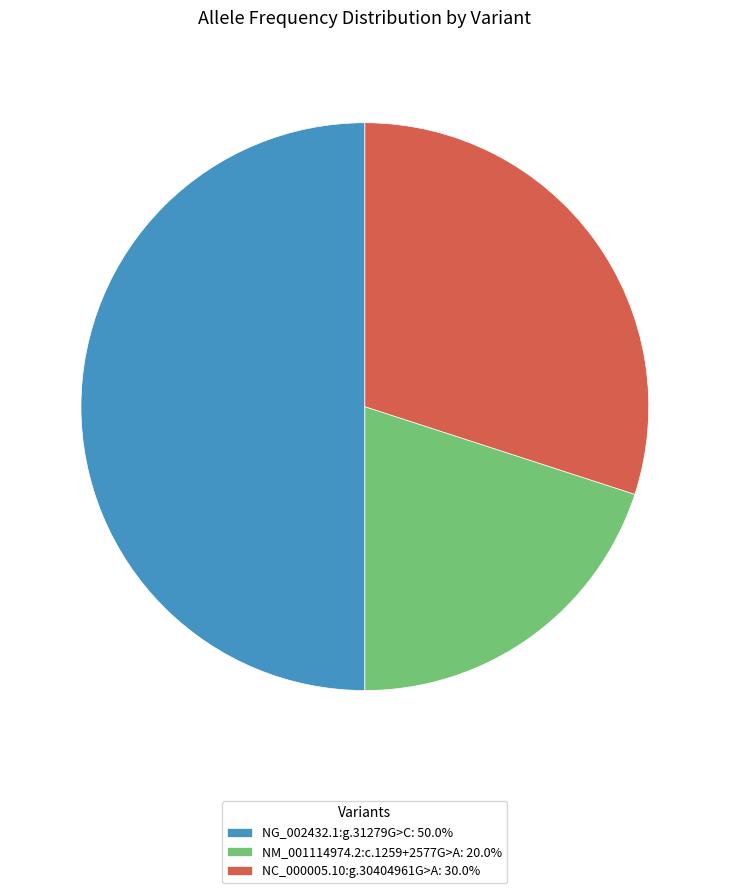

Combined, do NC_000005.10:g.30404961G>A: 30.0% and NG_002432.1:g.31279G>C: 50.0% account for over 50%?

Yes